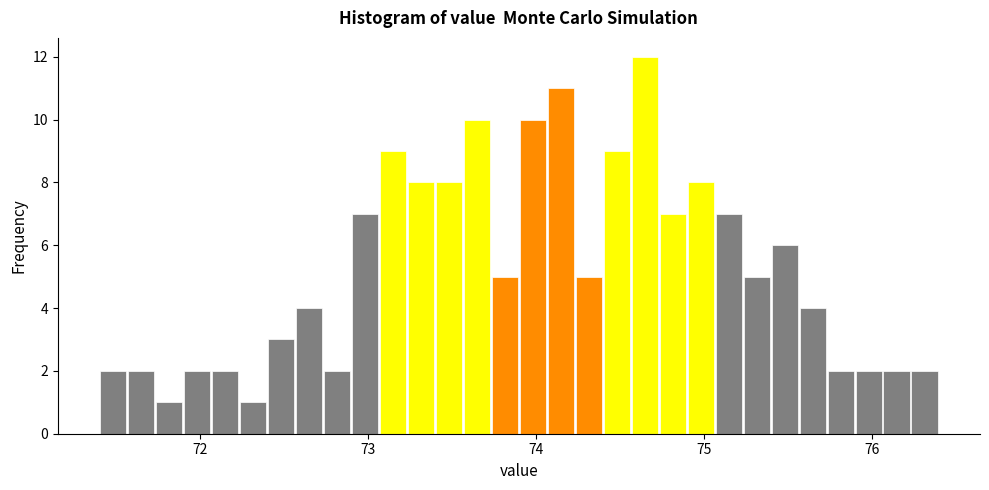

Read against the x-axis, roughly where is the centre of the tallest bar?

74.7